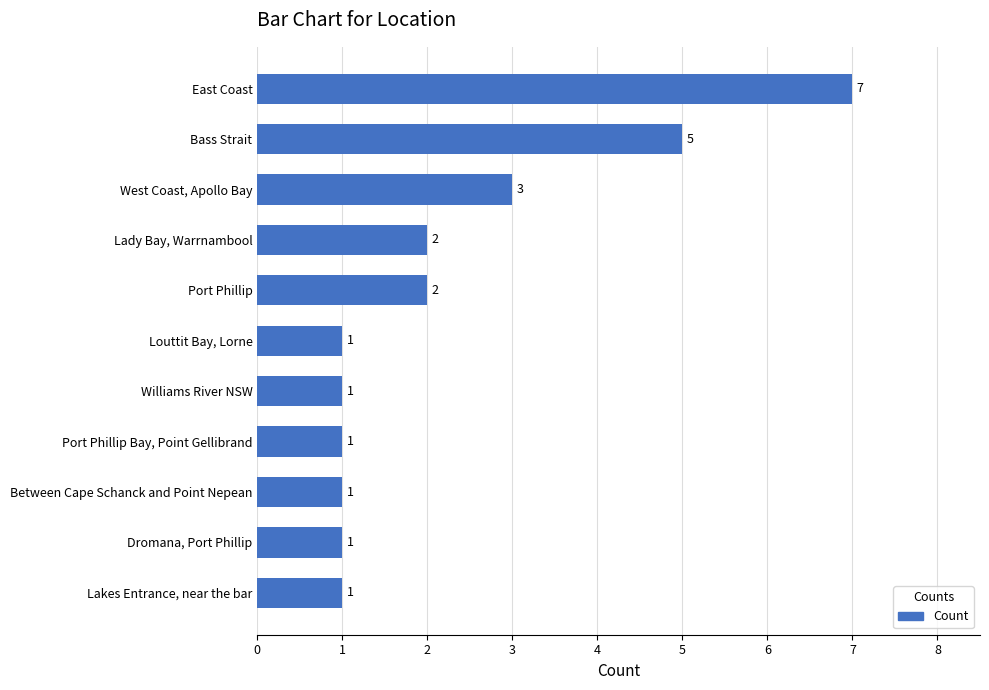

Does the chart contain any negative values?

No